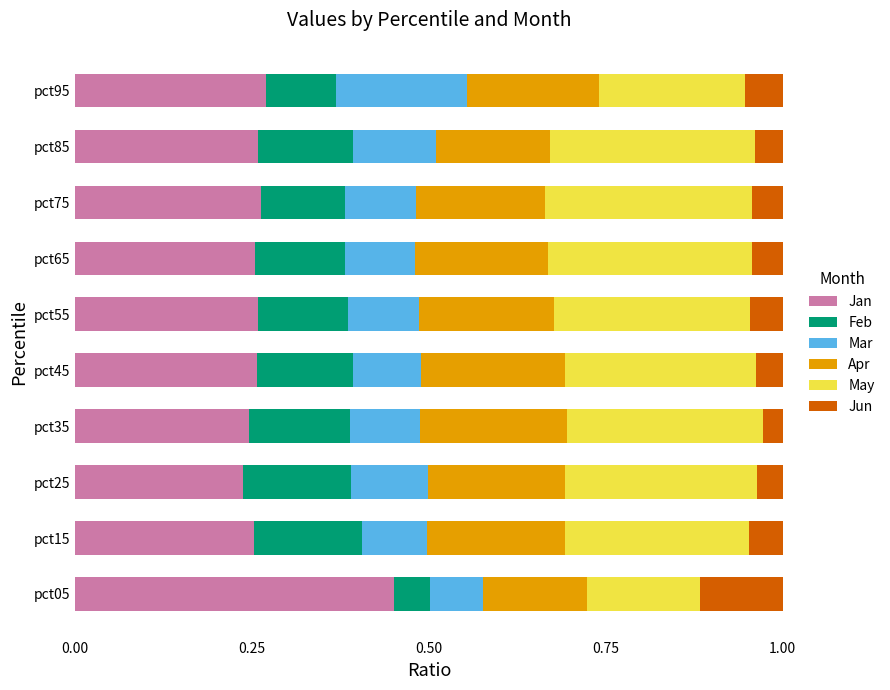

At which label does Jan reach its peak?

pct05